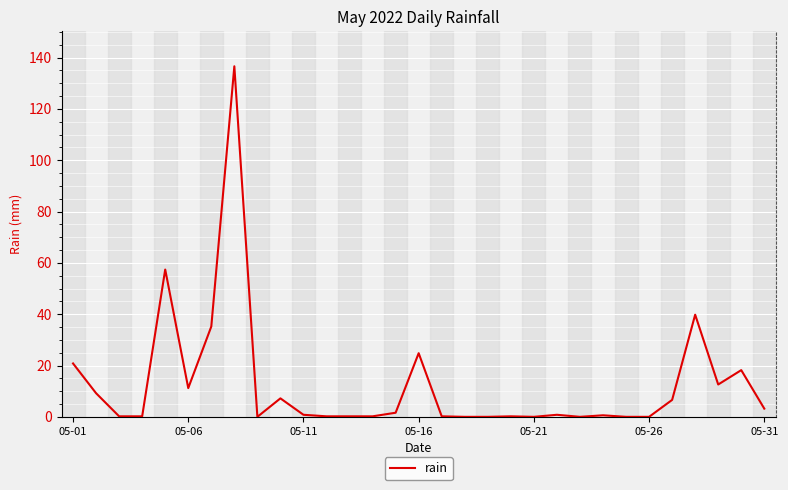

What is the difference between the maximum and minimum values?

136.6